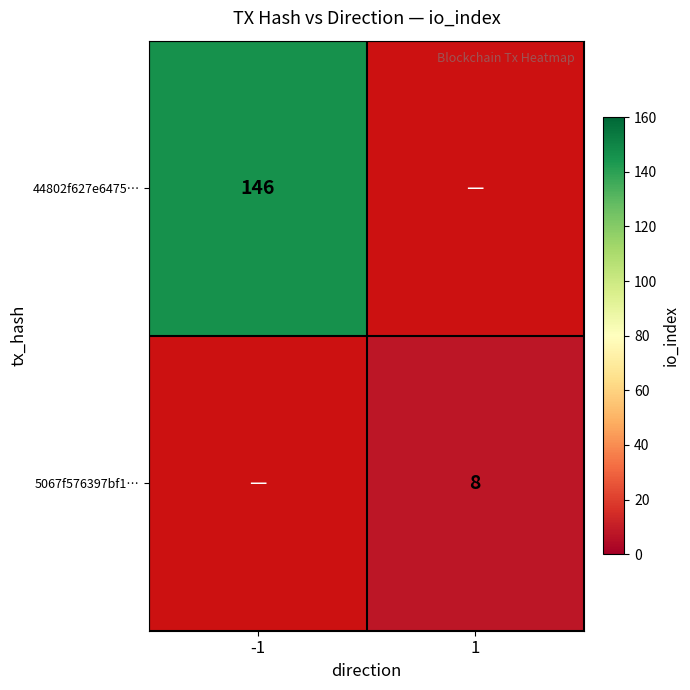

The 5067f576397bf1… series shows 3 at 1. True or false?

False